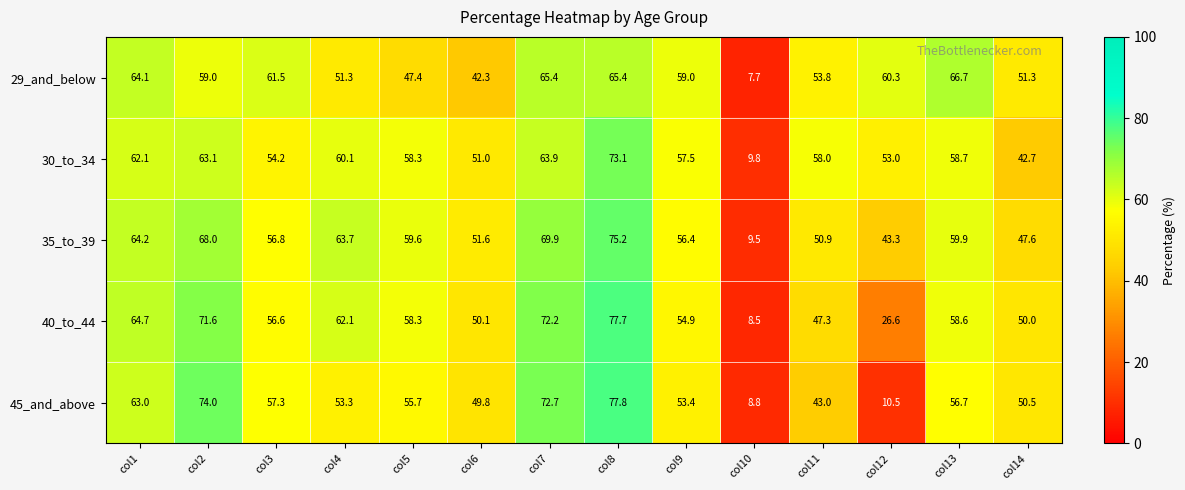

At how many categories does at least one series exceed 33?

13